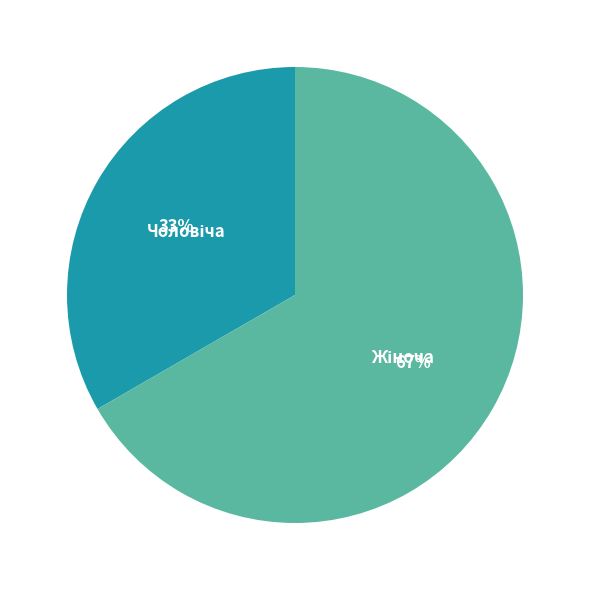

Is there any slice that represents more than half of the pie?

Yes